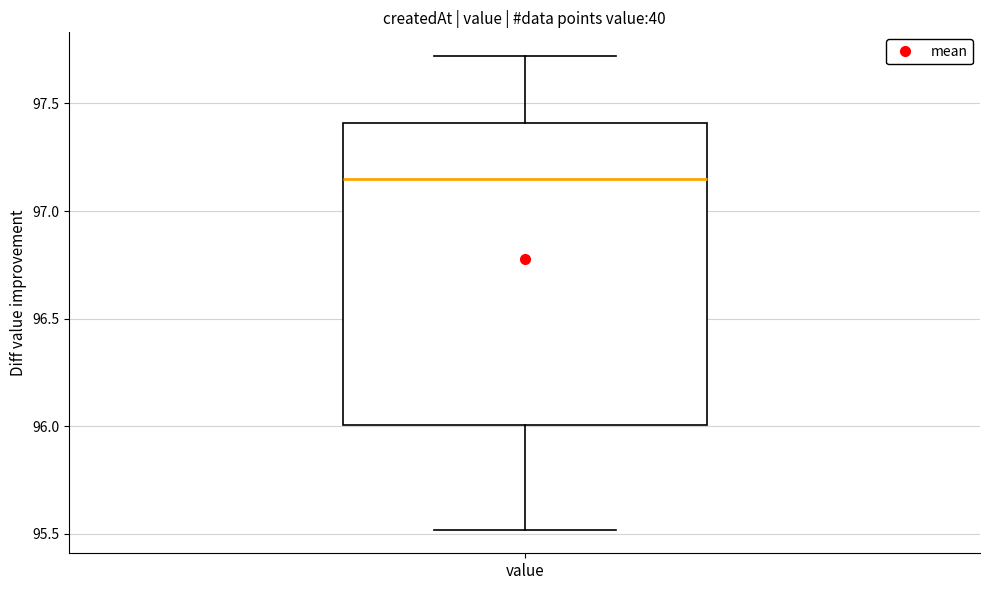

Where does the upper whisker of the box for value end on the y-axis? The values are not printed on the chart, so give them approximately, as read against the axis.

97.70